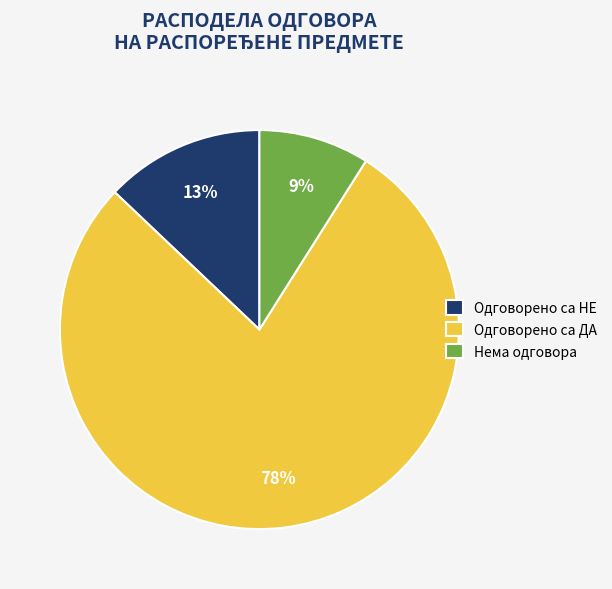

How many segments does this pie chart have?

3